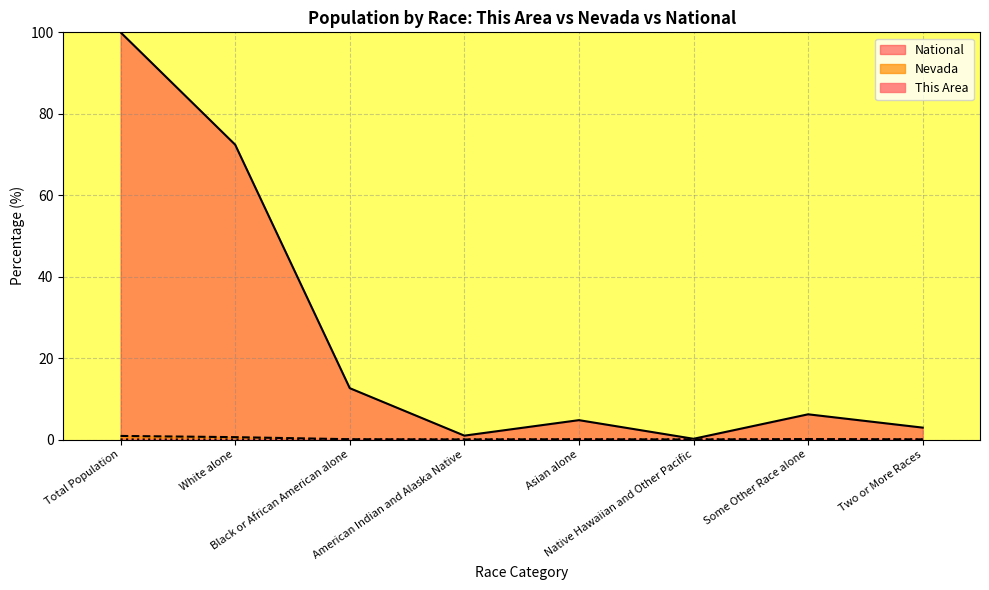

What is the greatest value displayed?

100.0